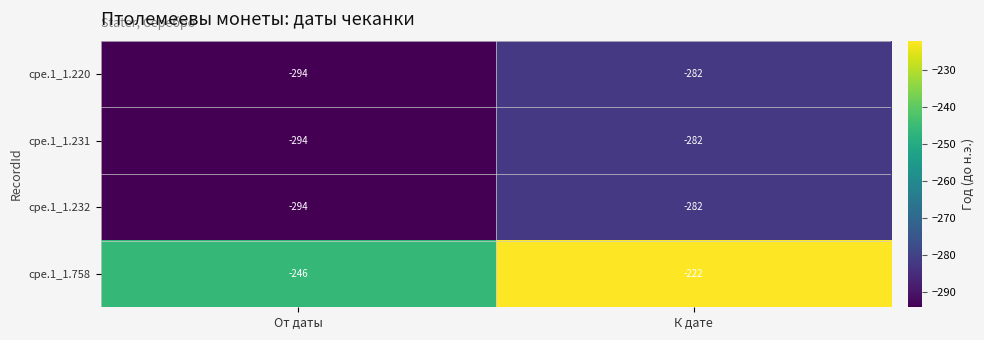

Reading left to right, extract all data points from this chart.

cpe.1_1.220: -294	-282
cpe.1_1.231: -294	-282
cpe.1_1.232: -294	-282
cpe.1_1.758: -246	-222